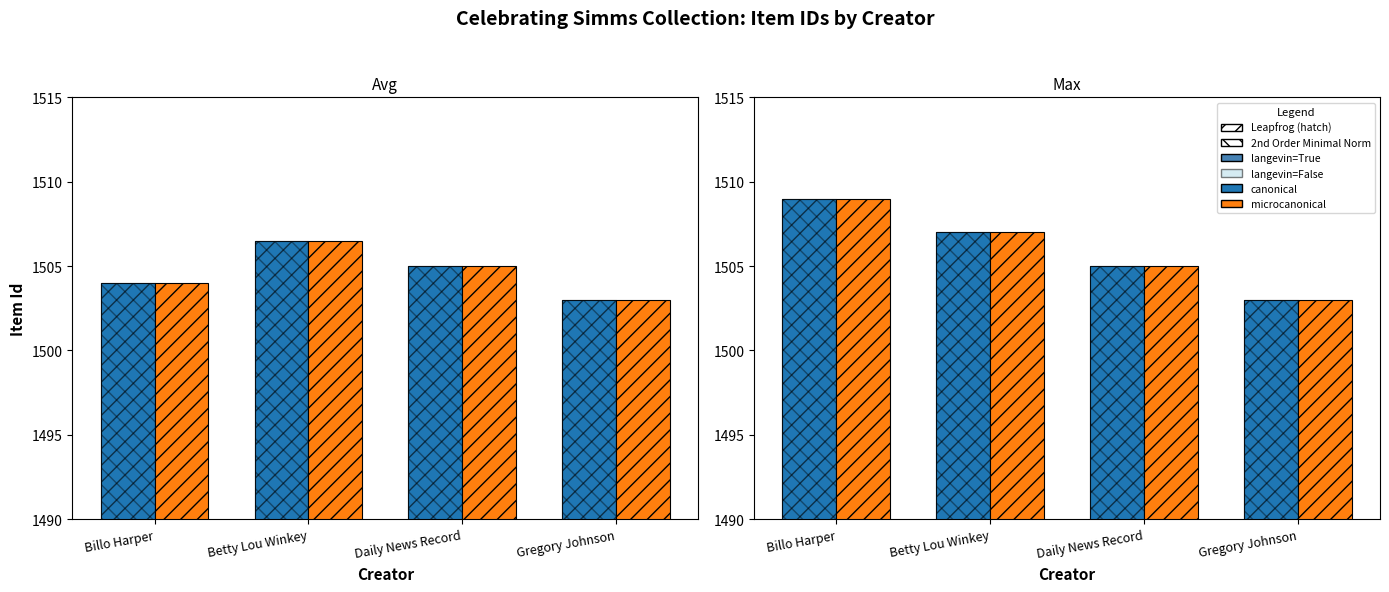

How many values in the canonical series are below 1507?

2